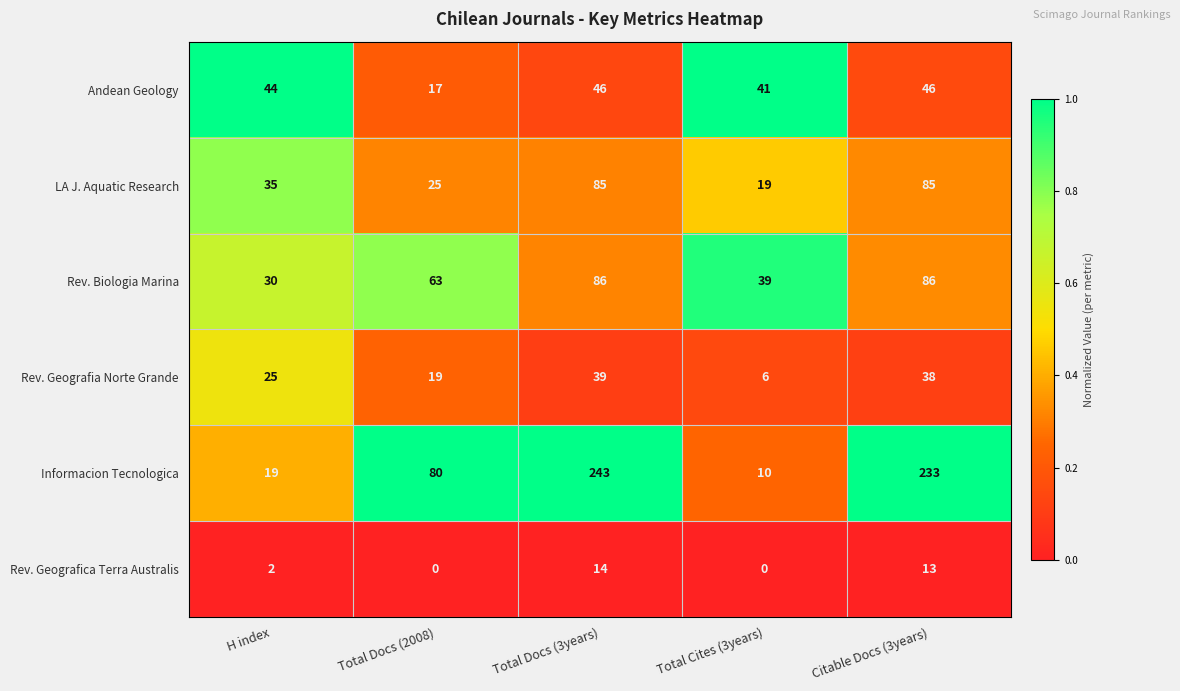

Rank the series at Citable Docs (3years) from highest to lowest value.

Informacion Tecnologica, Rev. Biologia Marina, LA J. Aquatic Research, Andean Geology, Rev. Geografia Norte Grande, Rev. Geografica Terra Australis